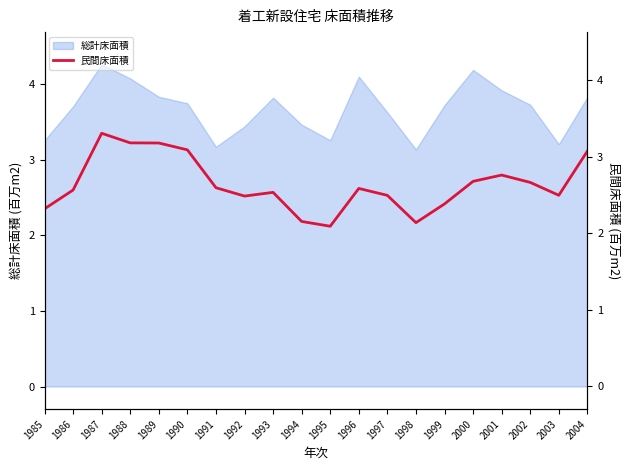

True or false: 総計床面積 has a value of 3.8 at 1989.

True